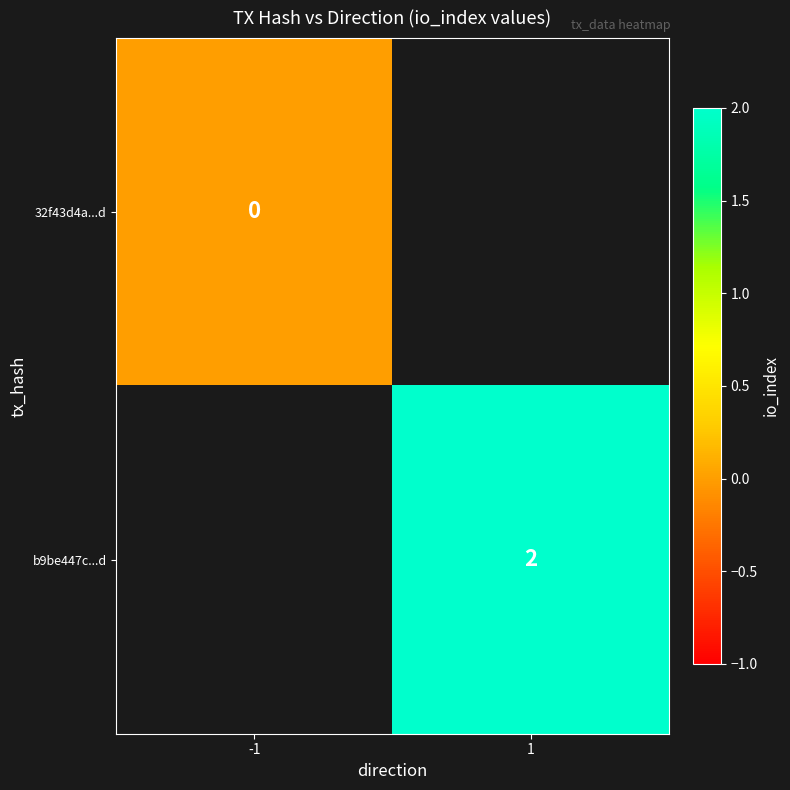

The value of b9be447c...d at 1 is 2. True or false?

True